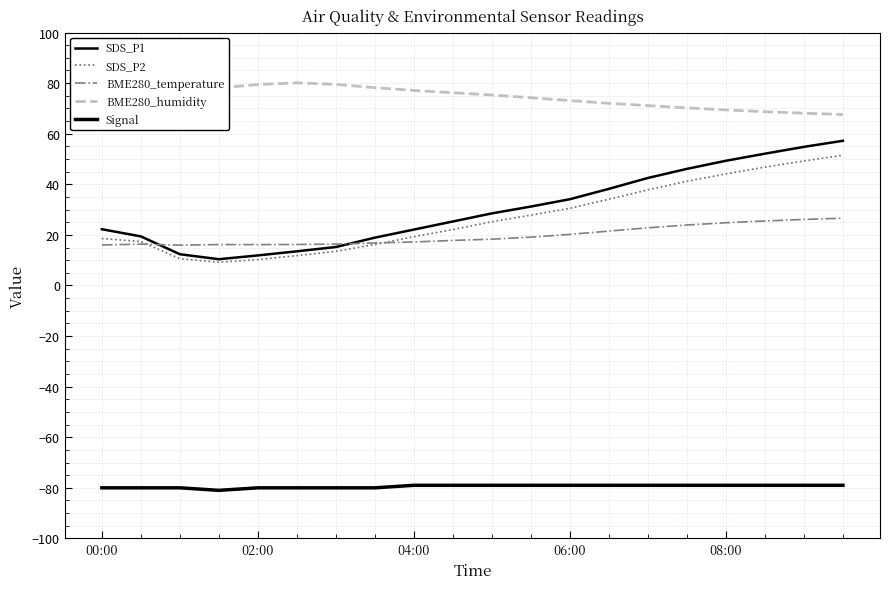

True or false: Signal has a value of -79.0 at 13.

True